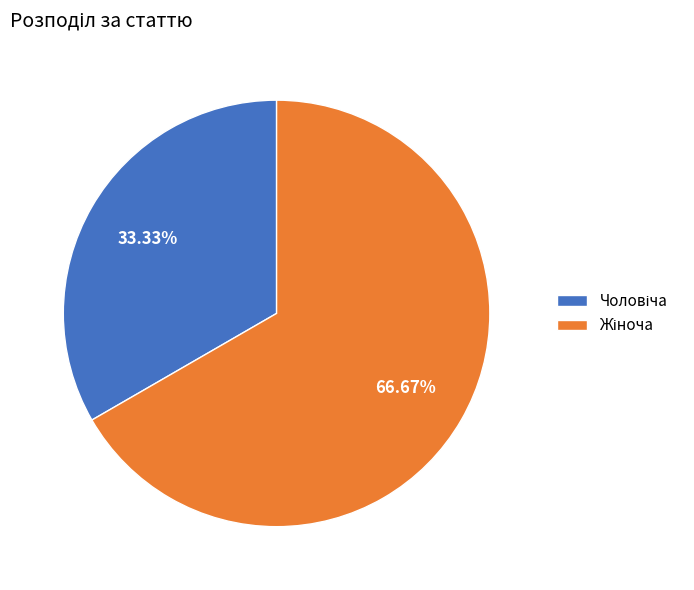

How many segments does this pie chart have?

2